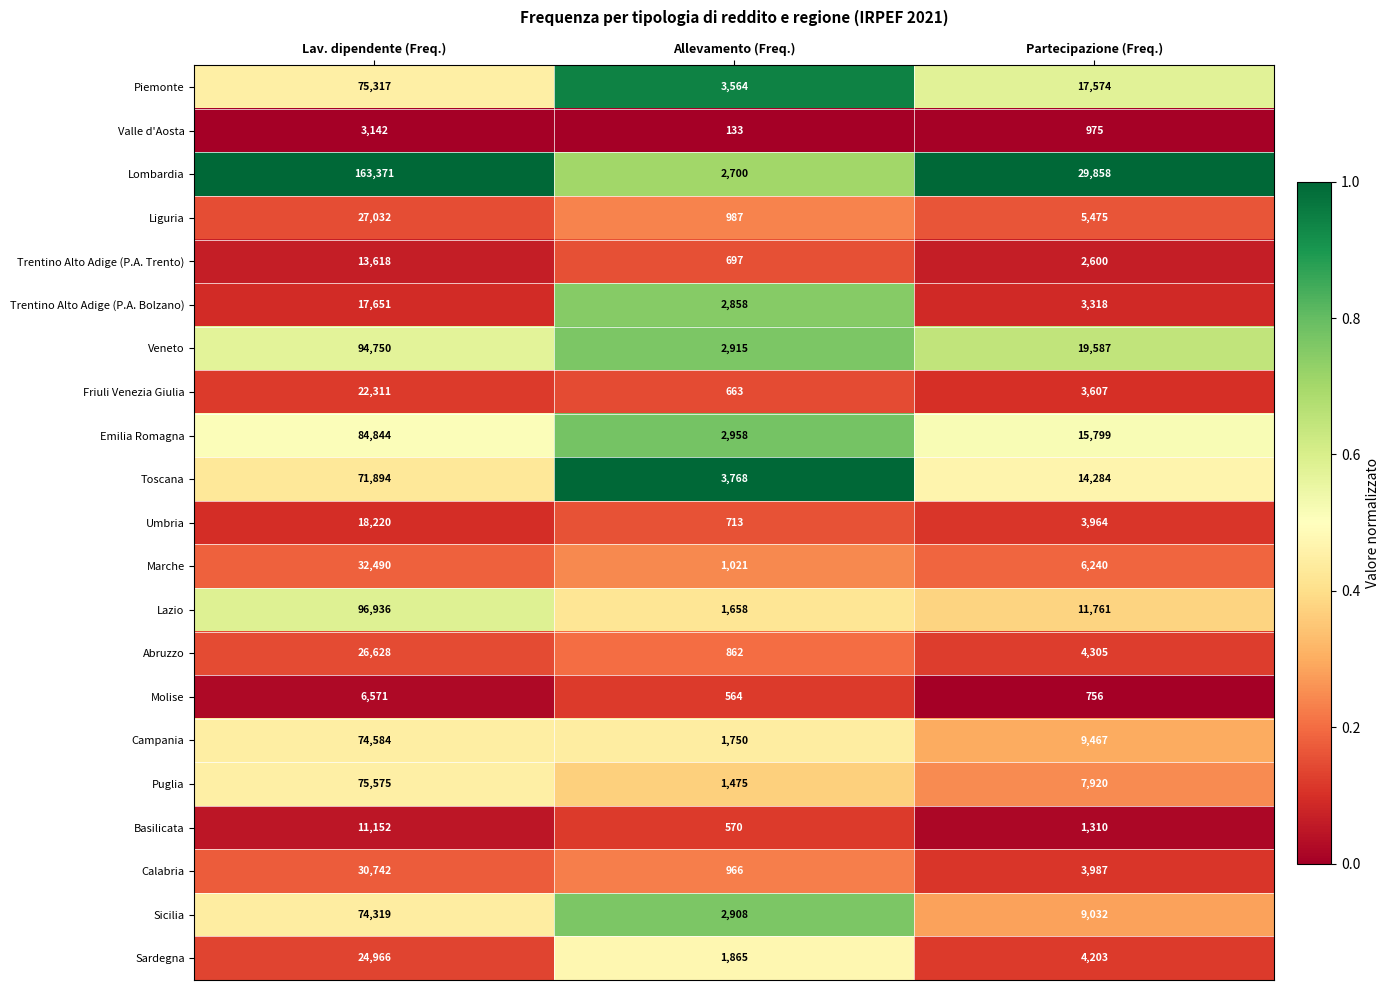

At which category is the sum across all series the highest?

Lav. dipendente (Freq.)